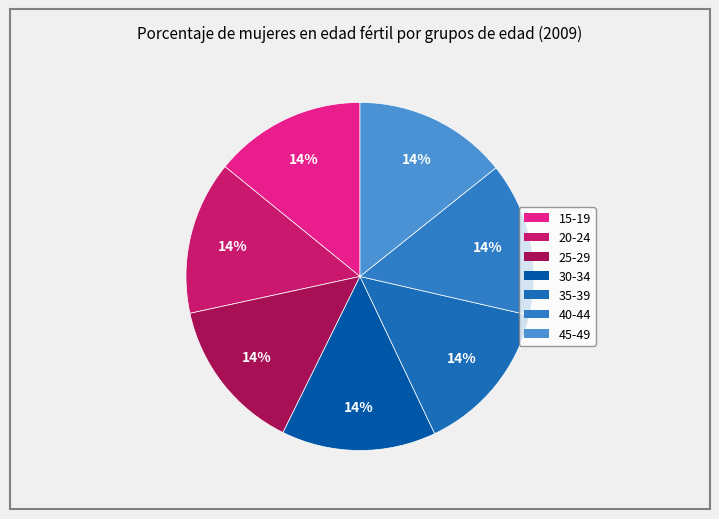

Count the number of slices in the pie.

7